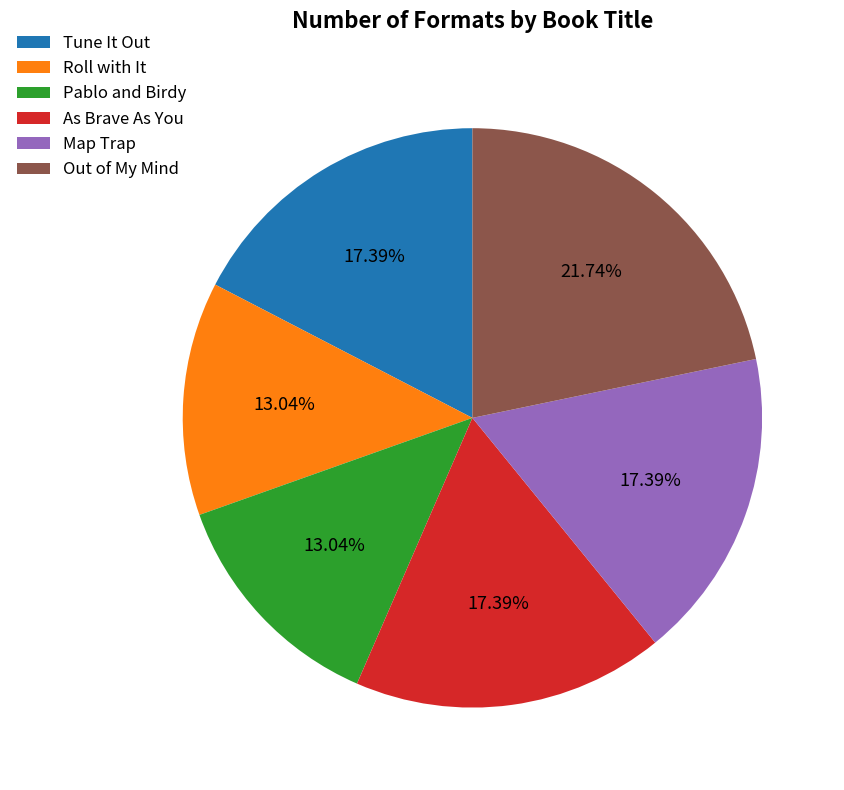

Is there any slice that represents more than half of the pie?

No